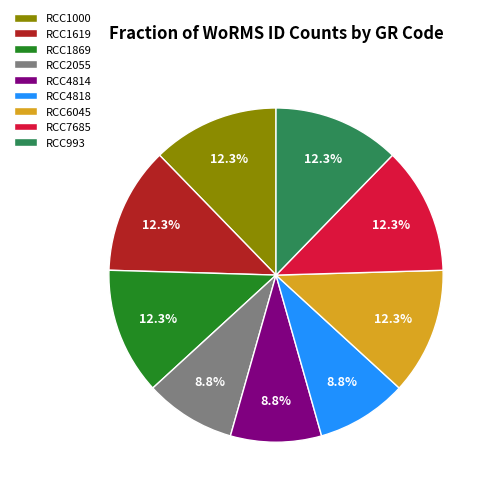

True or false: RCC1869 accounts for 12% of the total.

True